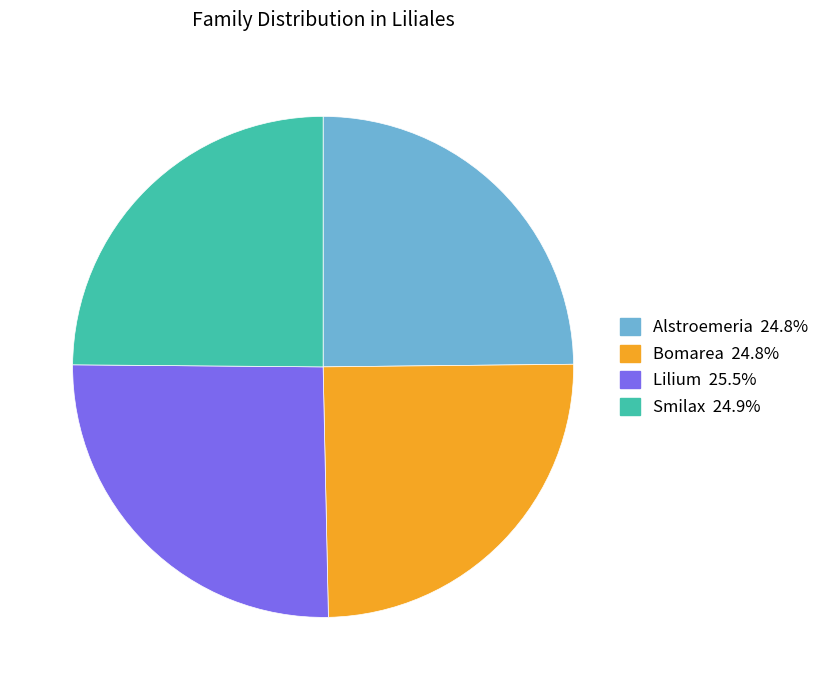

What is the ratio of the value at Lilium to the value at Smilax?

1.0